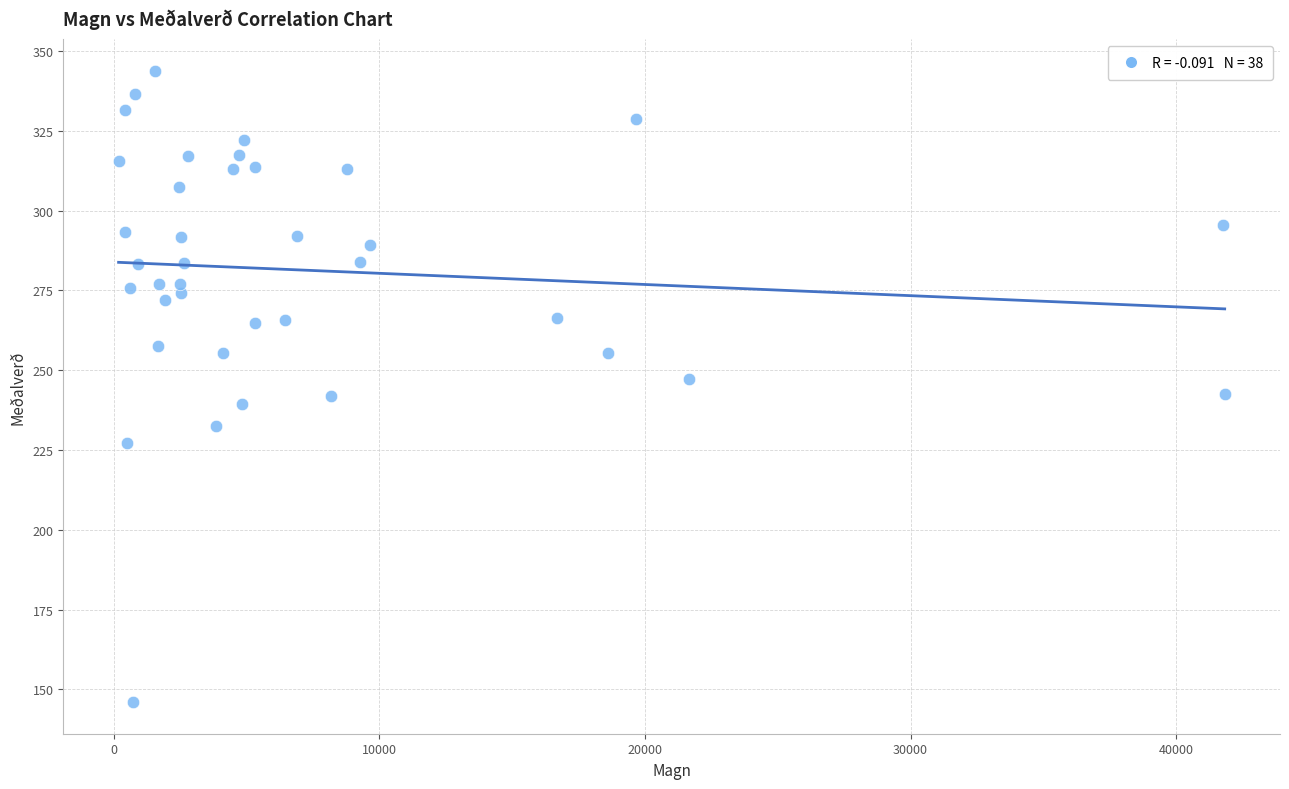

What is the range of X values (max minus min)?

41632.0